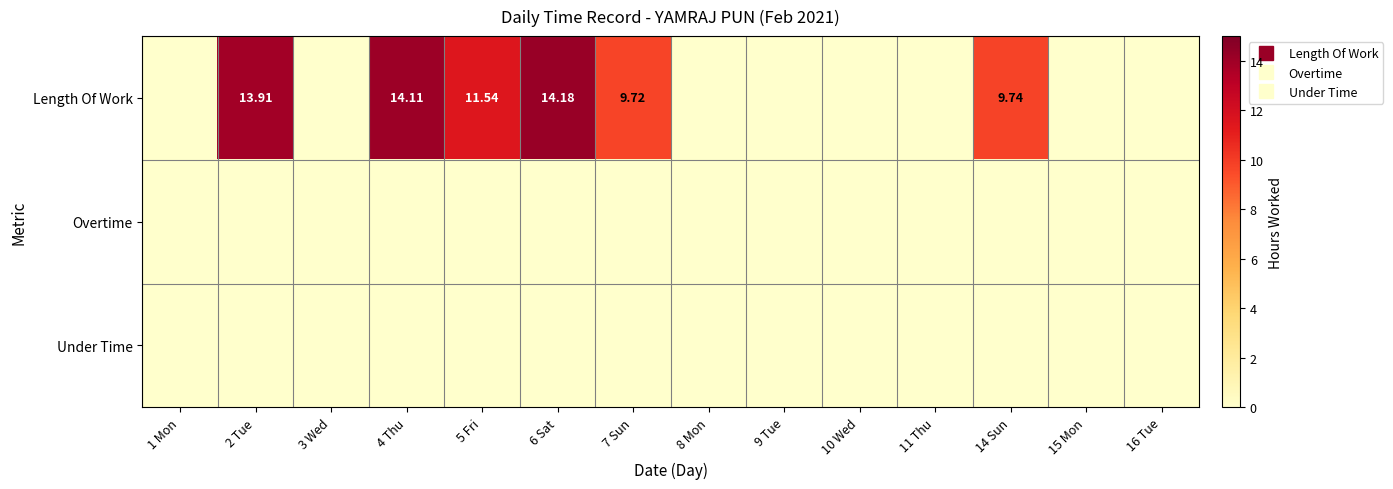

At how many categories does at least one series exceed 11?

4